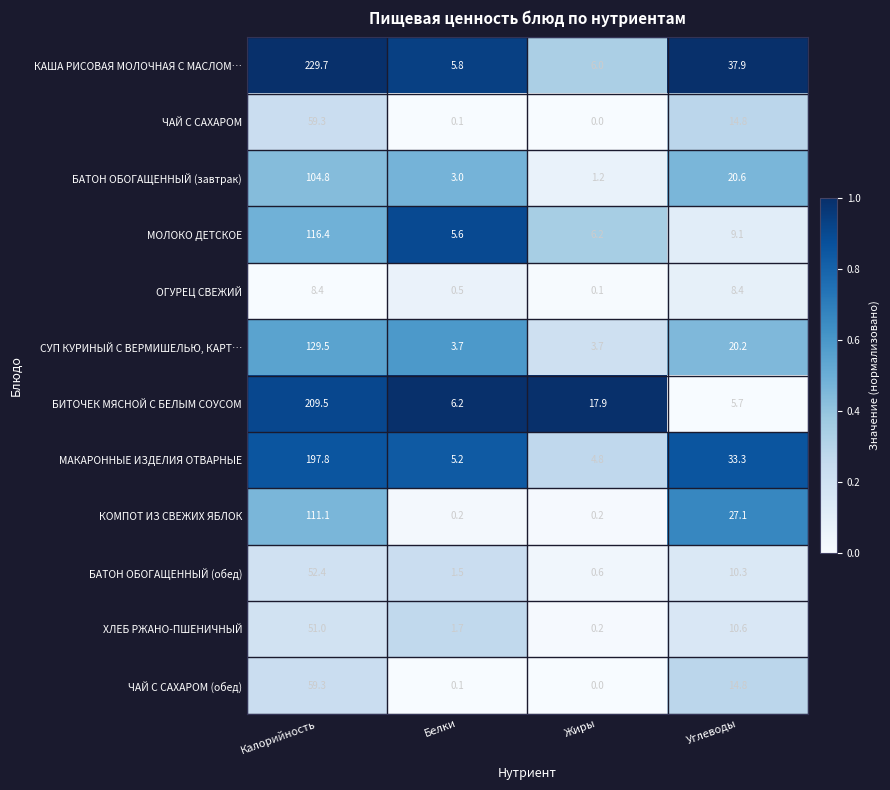

What is the average value of the ХЛЕБ РЖАНО-ПШЕНИЧНЫЙ series?

15.9